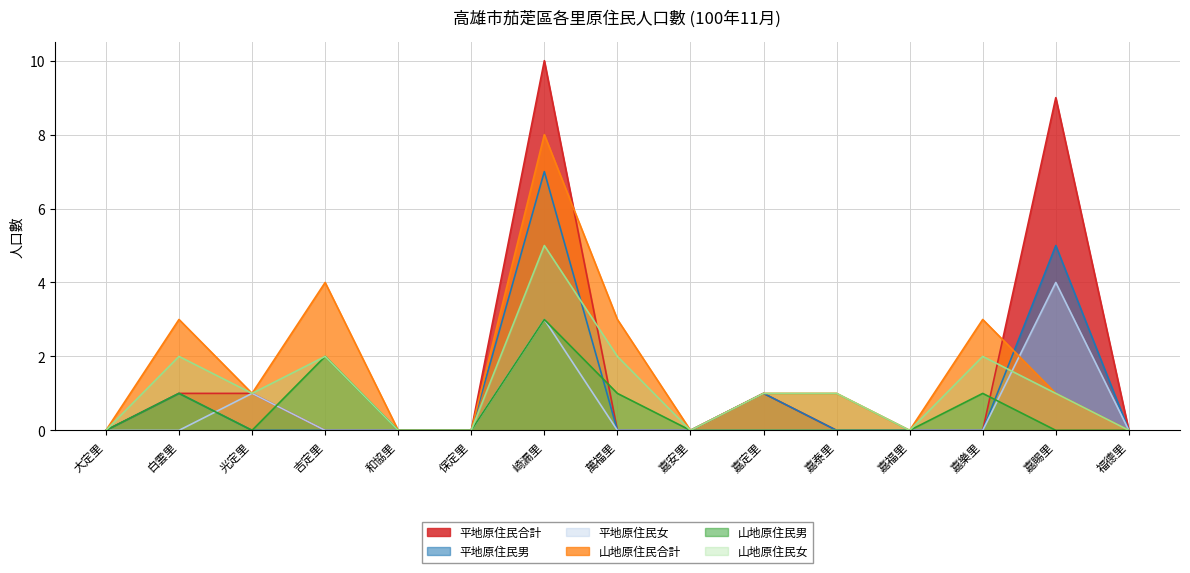

Is the value of 山地原住民女 at 吉定里 greater than the value of 平地原住民男 at 嘉福里?

Yes